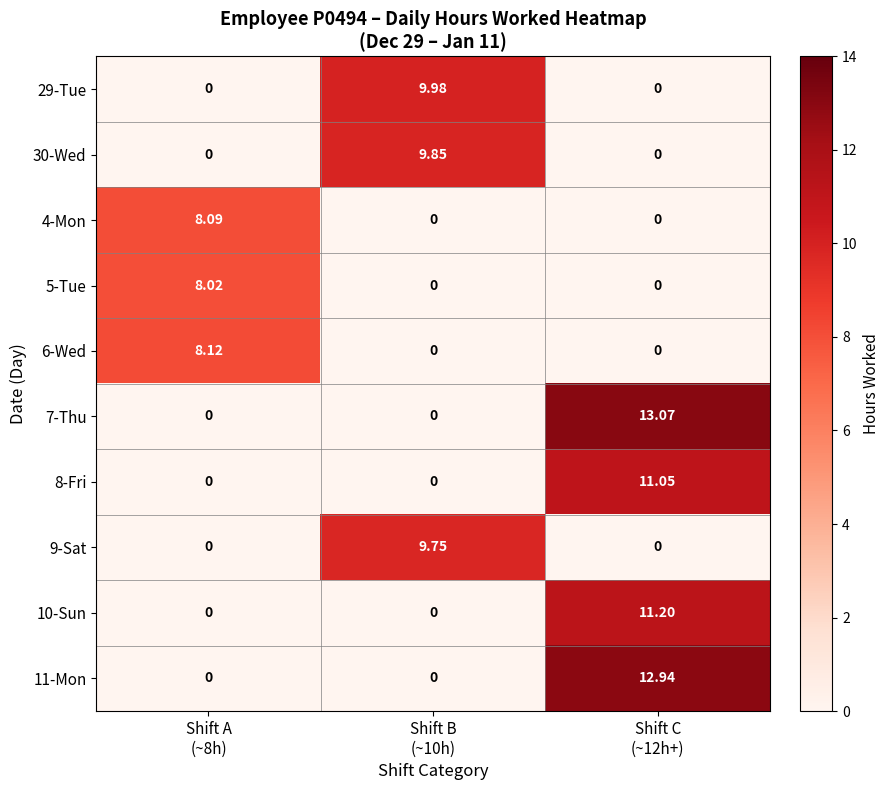

Between Shift A
(~8h) and Shift B
(~10h), which is larger?

Shift B
(~10h)